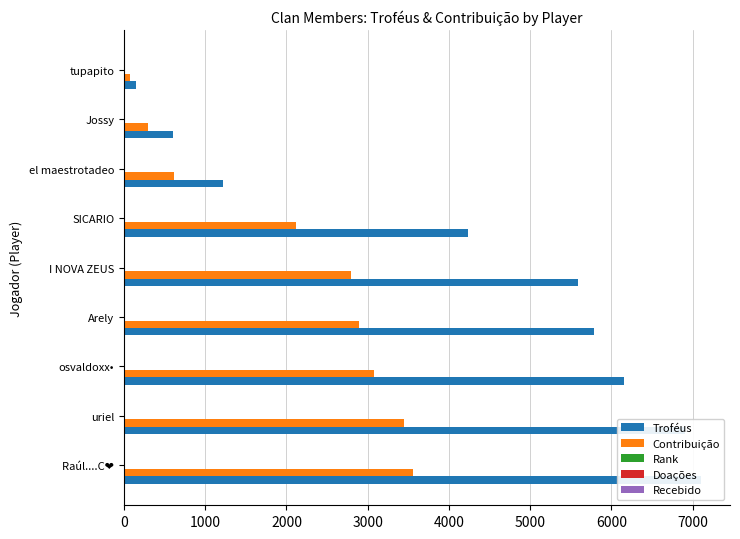

Reading left to right, extract all data points from this chart.

Troféus: 0=7105.0	1000=6901.0	2000=6152.0	3000=5792.0	4000=5593.0	5000=4238.0	6000=1218.0	7000=603.0	8000=153.0
Contribuição: 0=3552.0	1000=3450.0	2000=3076.0	3000=2896.0	4000=2796.0	5000=2119.0	6000=609.0	7000=301.0	8000=76.0
Rank: 0=1.0	1000=2.0	2000=3.0	3000=4.0	4000=5.0	5000=6.0	6000=7.0	7000=8.0	8000=9.0
Doações: 0=0.1	1000=0.1	2000=0.1	3000=0.1	4000=0.1	5000=0.1	6000=0.1	7000=0.1	8000=0.1
Recebido: 0=0.1	1000=0.1	2000=0.1	3000=0.1	4000=0.1	5000=0.1	6000=0.1	7000=0.1	8000=0.1